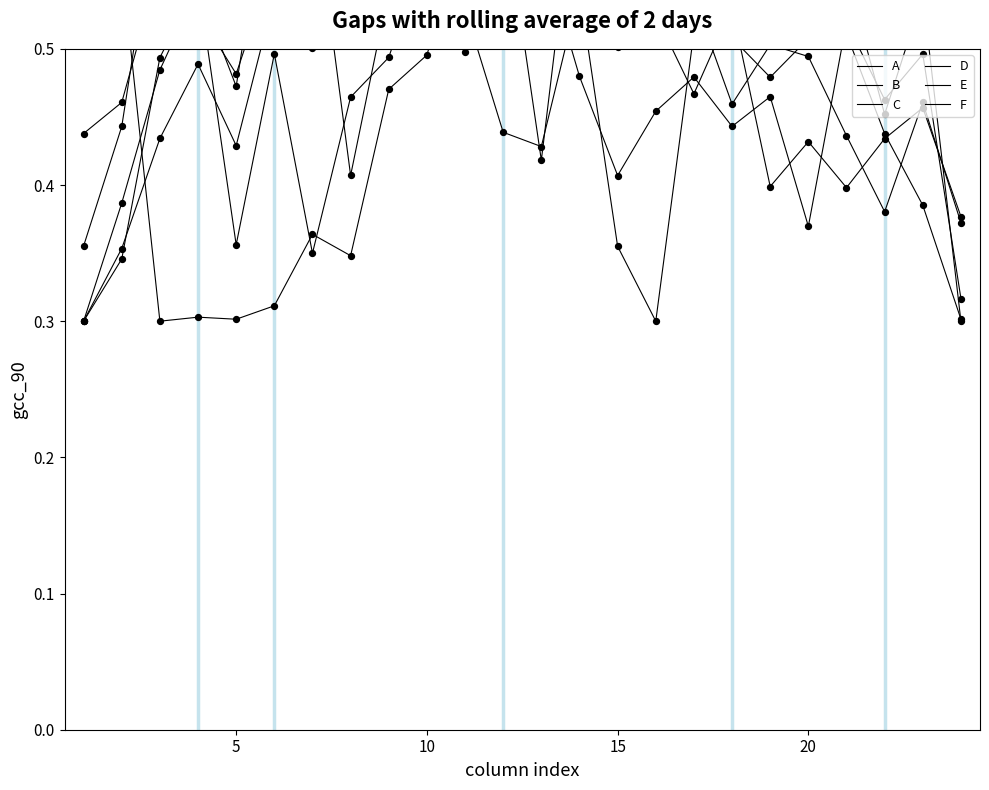

Which series has the widest spread of Y values?

A